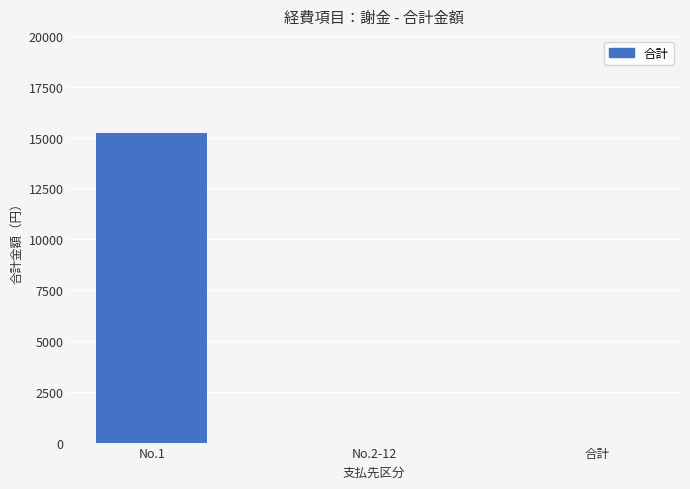

How many values are between 0 and 15220?

3